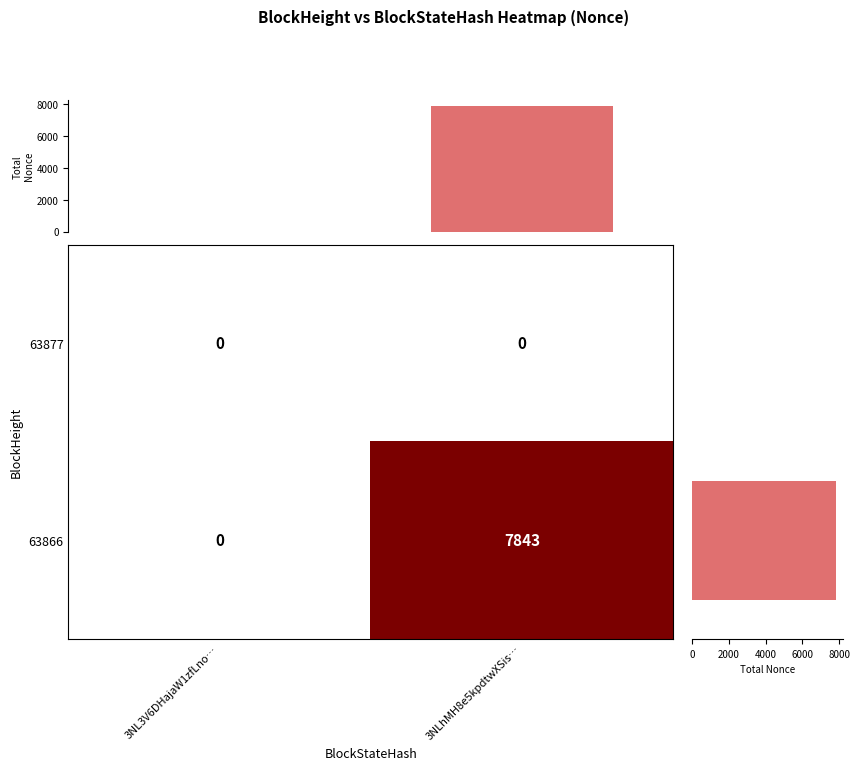

What is the difference between the maximum and minimum values in the Total Nonce (rows) series?

7843